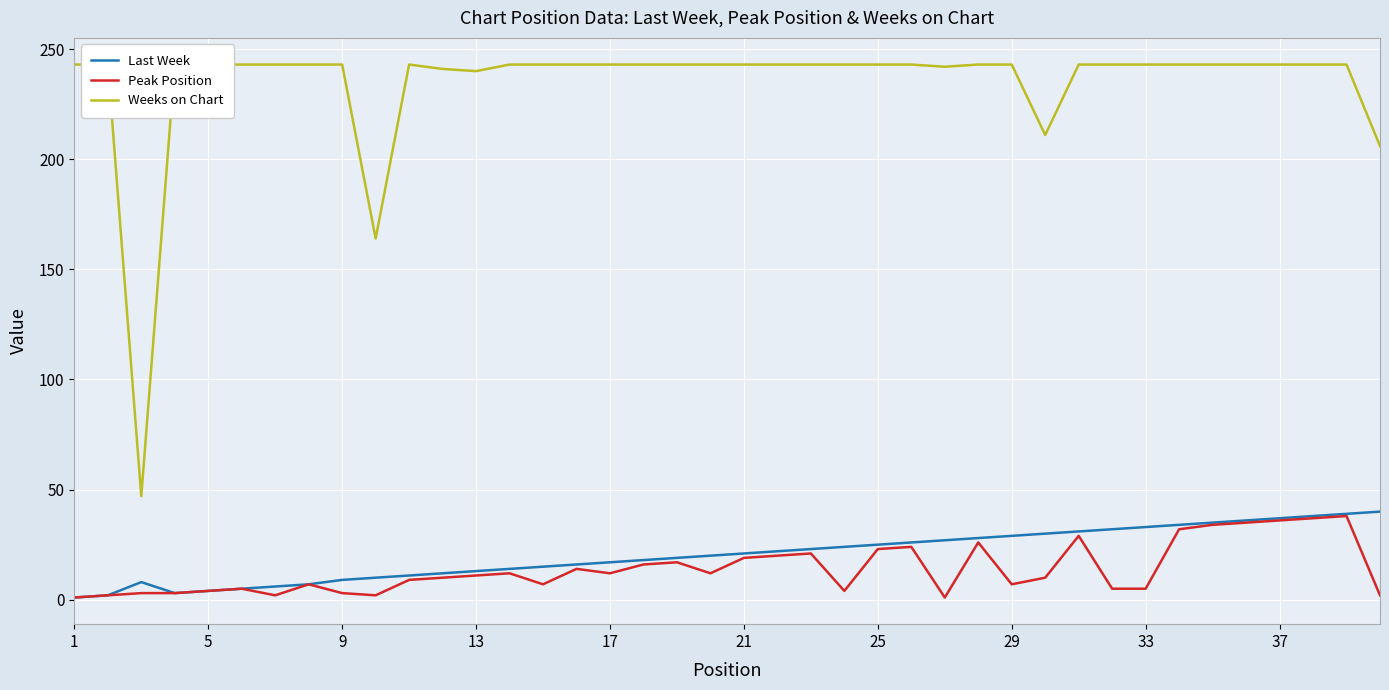

The value of Last Week at 13 is 13. True or false?

True